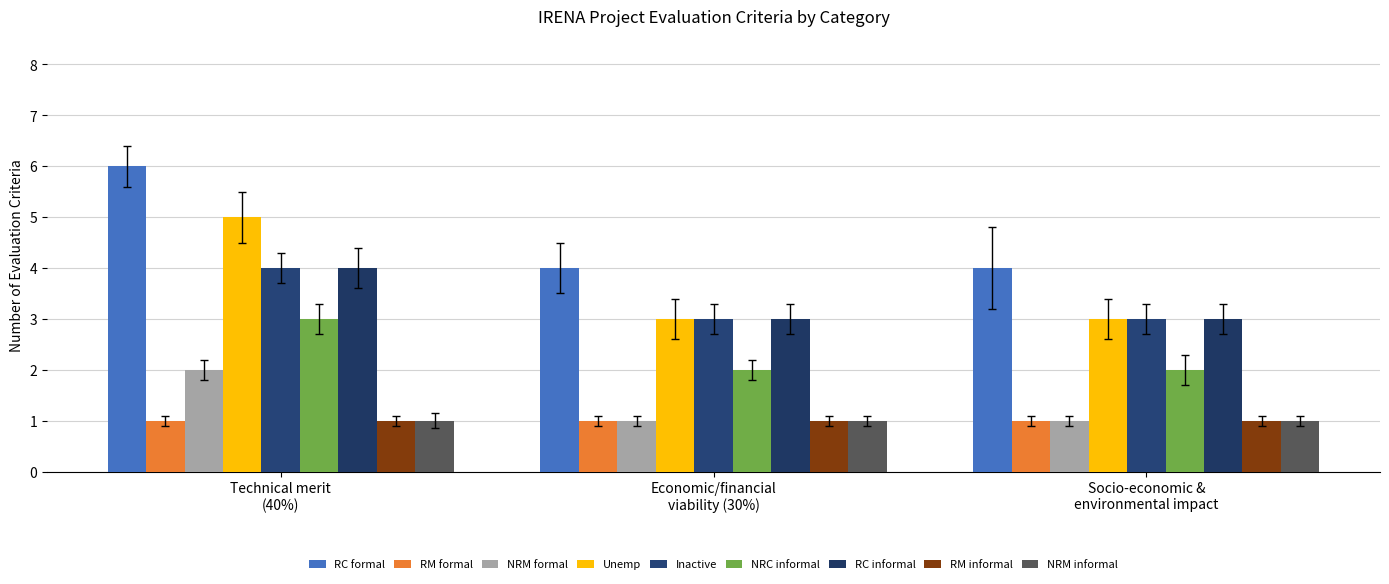

Rank the categories by Inactive value from lowest to highest.

Economic/financial
viability (30%), Socio-economic &
environmental impact, Technical merit
(40%)